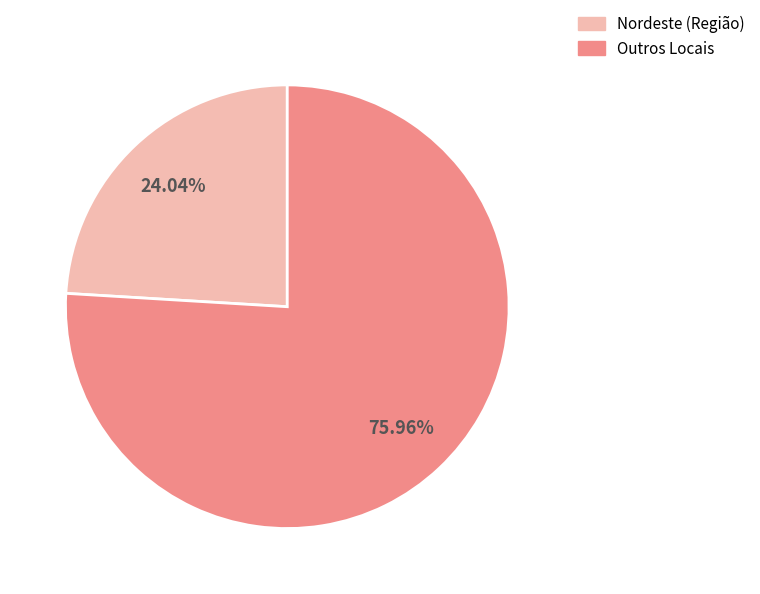

Is there any slice that represents more than half of the pie?

Yes